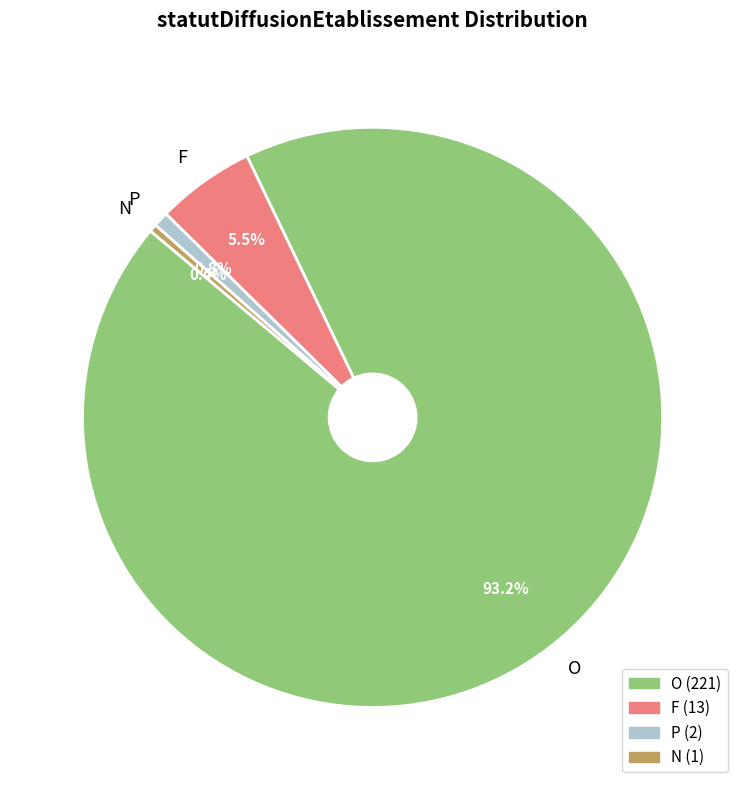

To the nearest percent, what portion does P represent?

1%